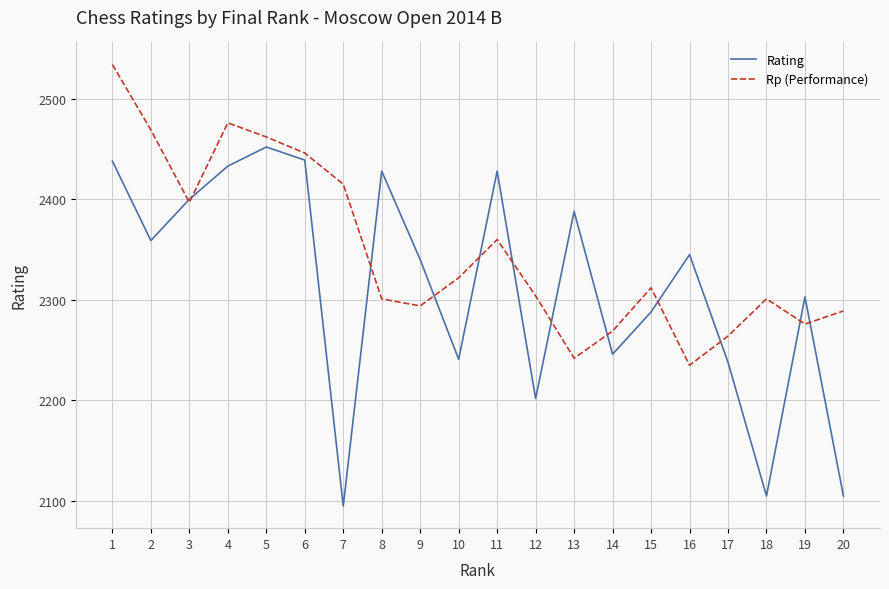

Which category has the lowest value in the Rating series?

7